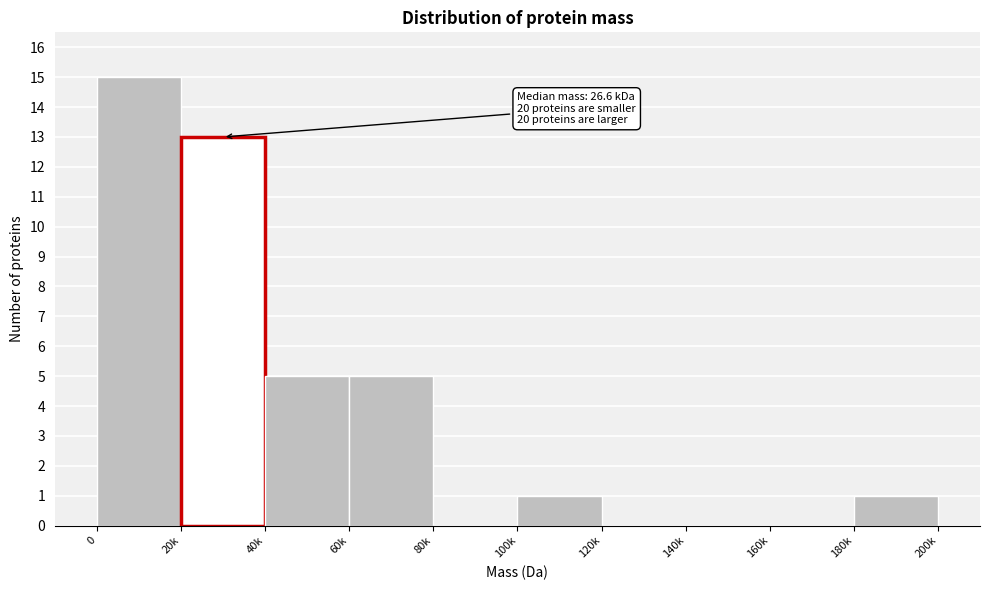

Reading left to right, list all the values displayed in this chart.

0=15	20k=13	40k=5	60k=5	80k=0	100k=1	120k=0	140k=0	160k=0	180k=1